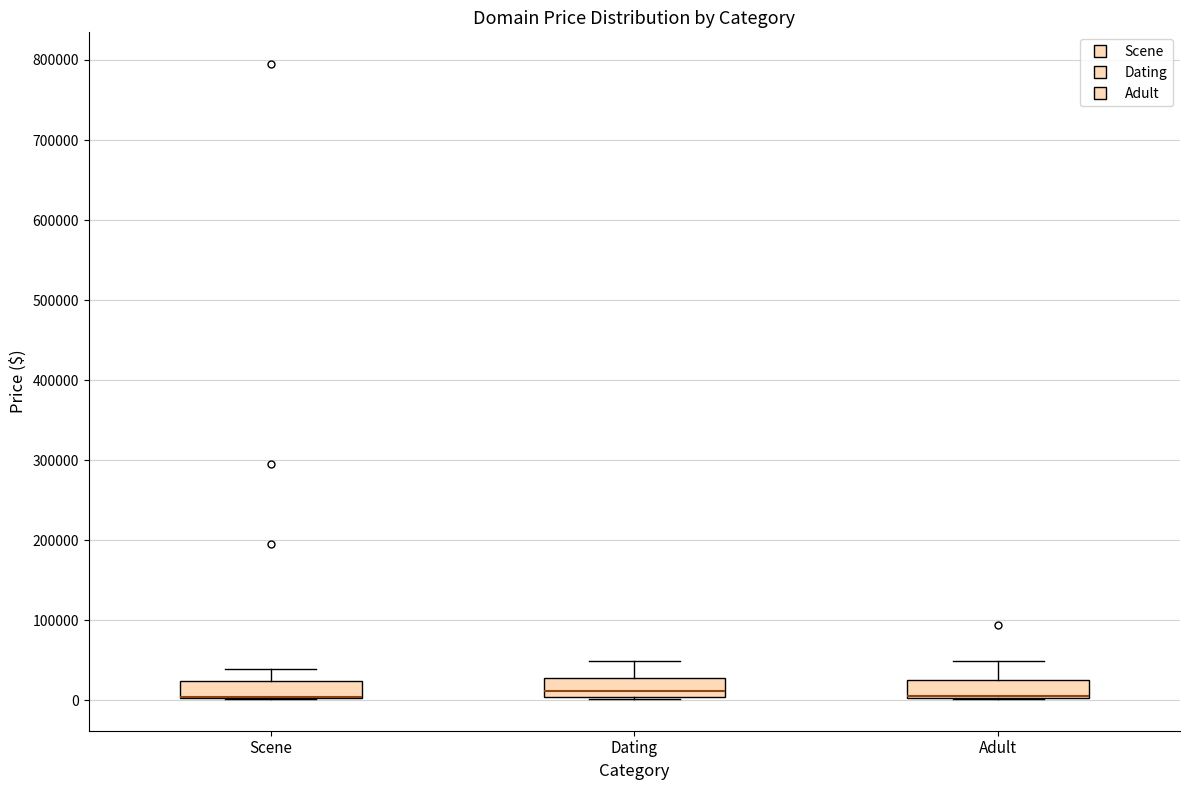

Reading left to right, transcribe this box plot: for each box, give where its median line is, the range the box spans, and where its two whiskers end, as read against the y-axis. The values are not printed on the chart, so give them approximately, as read against the axis.

Scene: median 0 (drawn on the box's lower edge), box 0 to 20000, whiskers 0 to 40000
Dating: median 10000, box 0 to 30000, whiskers 0 to 50000
Adult: median 10000 (drawn on the box's lower edge), box 0 to 30000, whiskers 0 to 50000